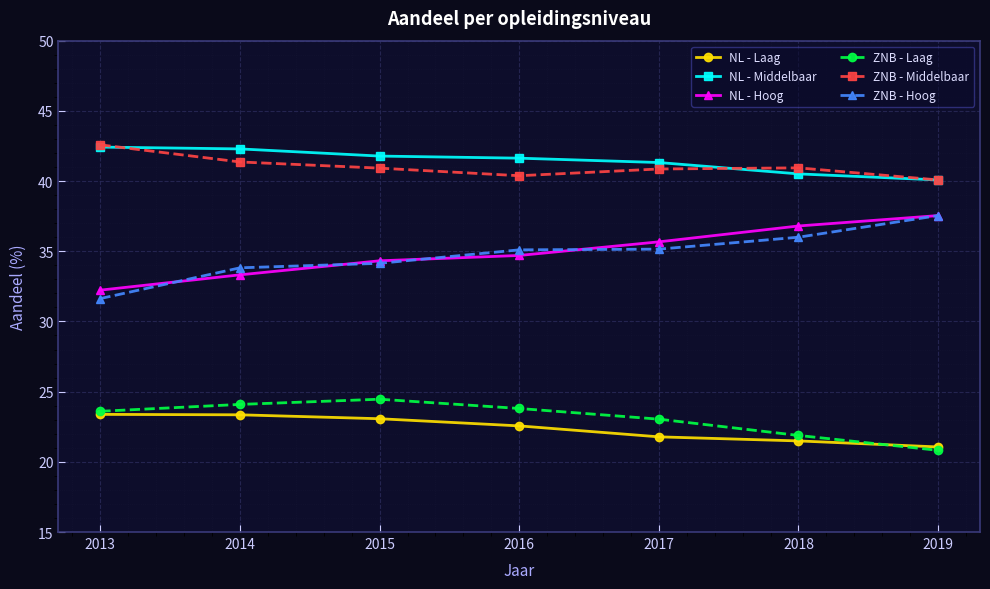

What is the difference between the maximum and minimum values in the NL - Hoog series?

5.3